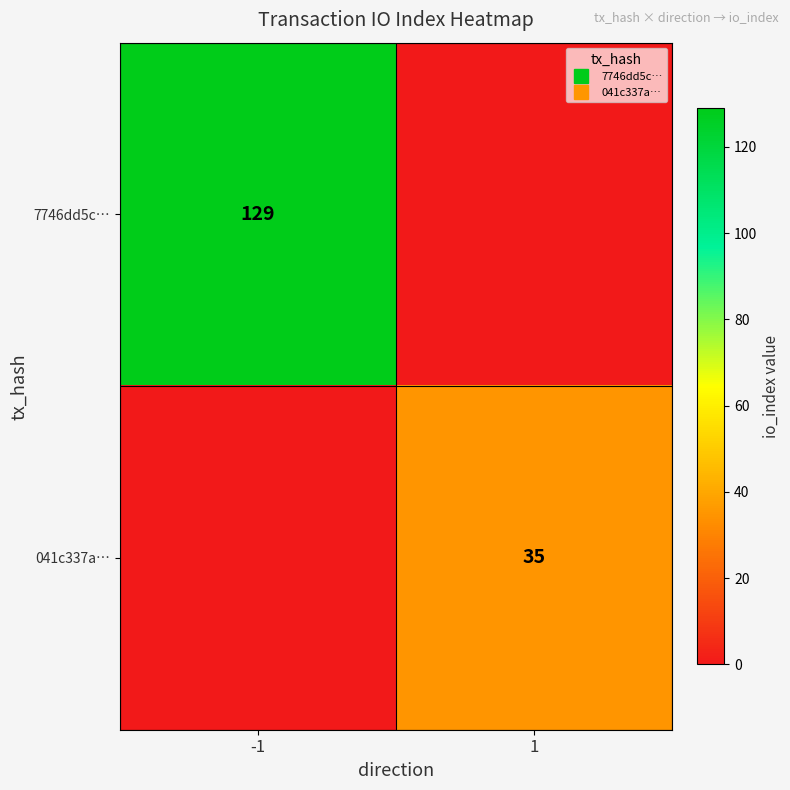

Which has a higher value, 1 or -1?

-1